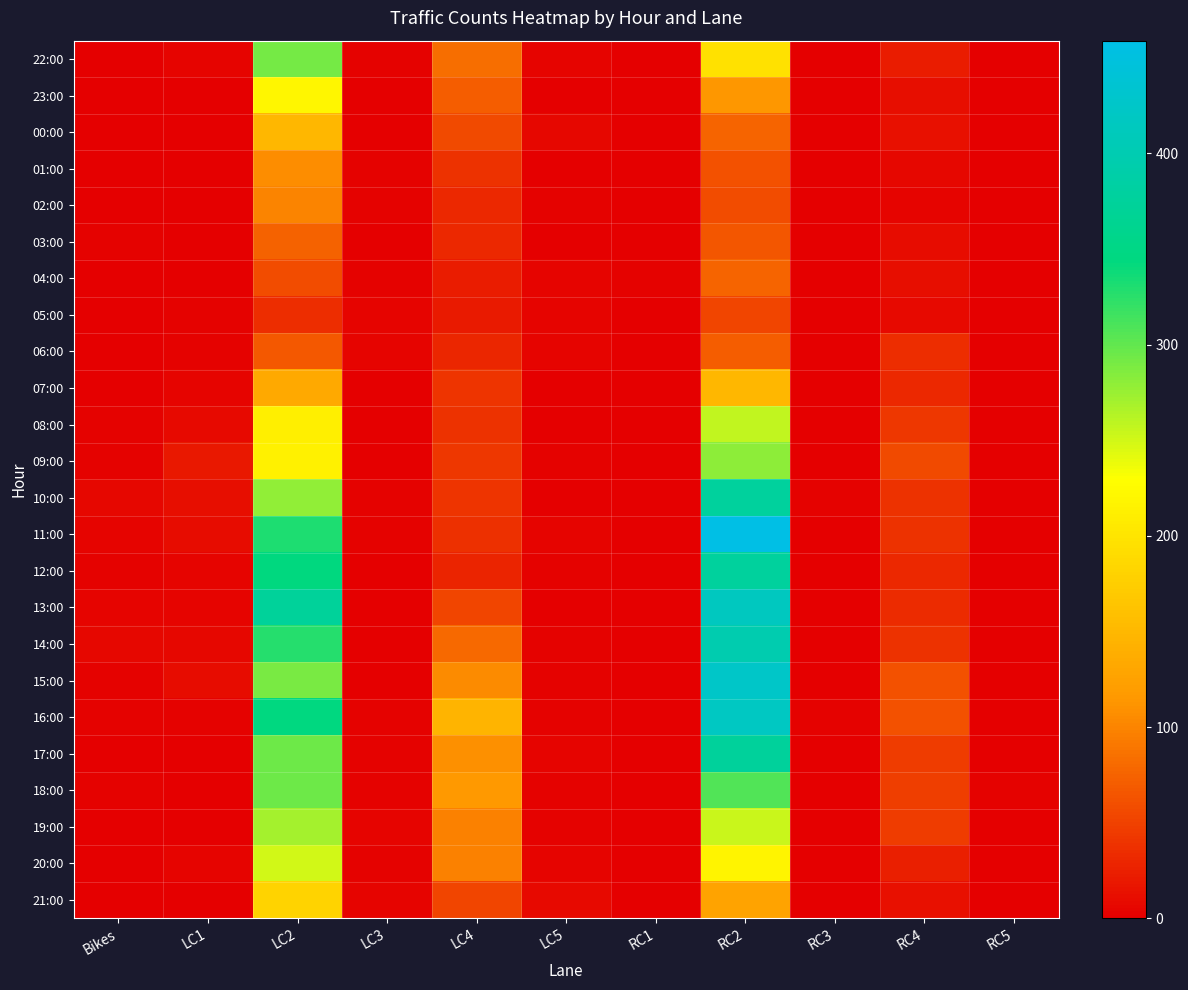

What is the total value across all series at RC5?

9